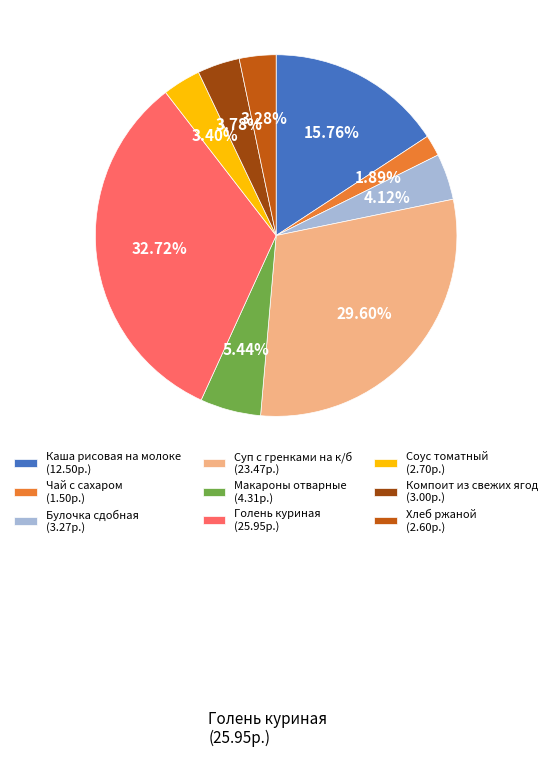

To the nearest percent, what portion does Чай с сахаром represent?

2%